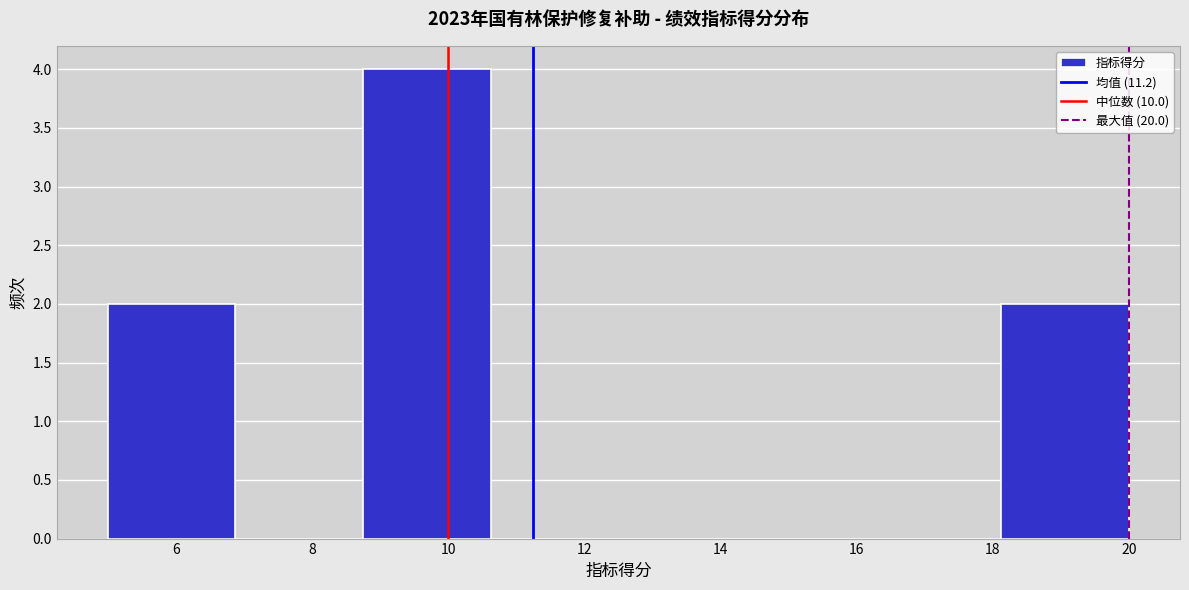

What is the height of the bar covering 5.0 to 6.8 on the x-axis? Neither the bar edges nor the heights are printed on the chart, so give them approximately, as read against the axes.

2